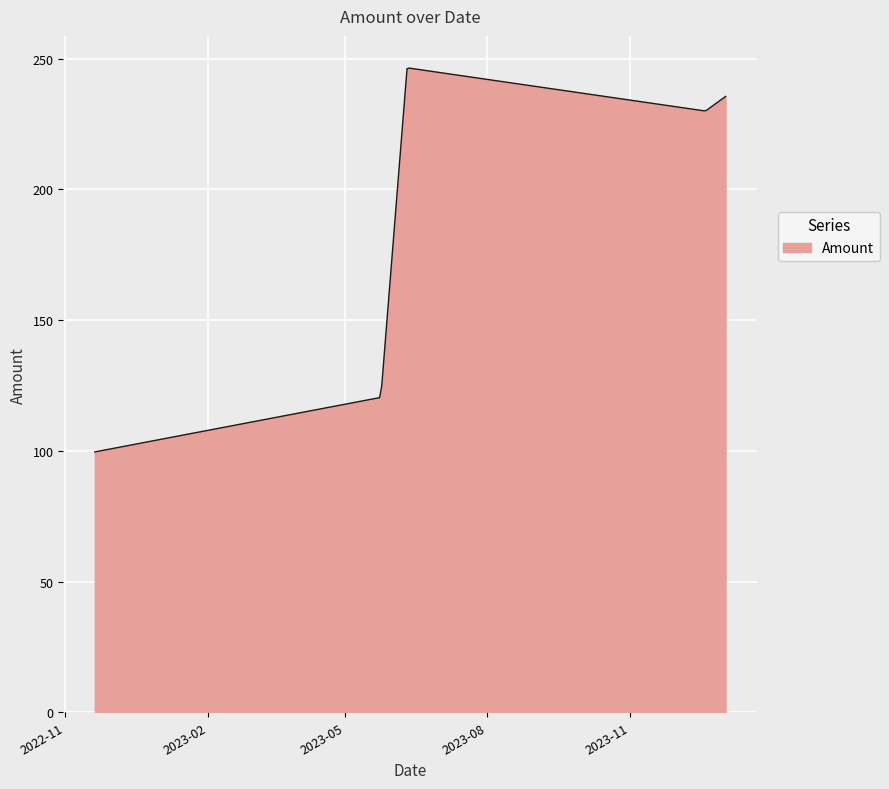

What is the difference between the maximum and minimum values?

146.8